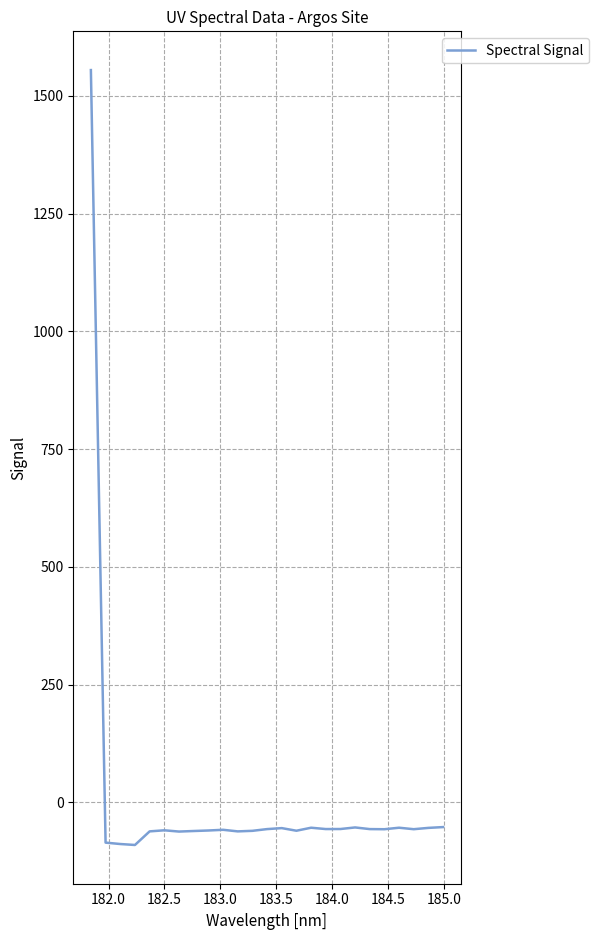

What is the difference between the maximum and minimum values?

1644.9